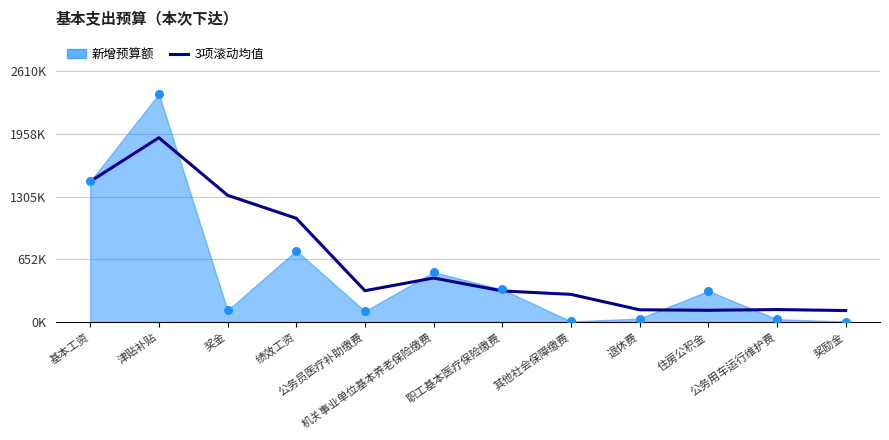

Between 公务员医疗补助缴费 and 退休费, which is larger?

公务员医疗补助缴费